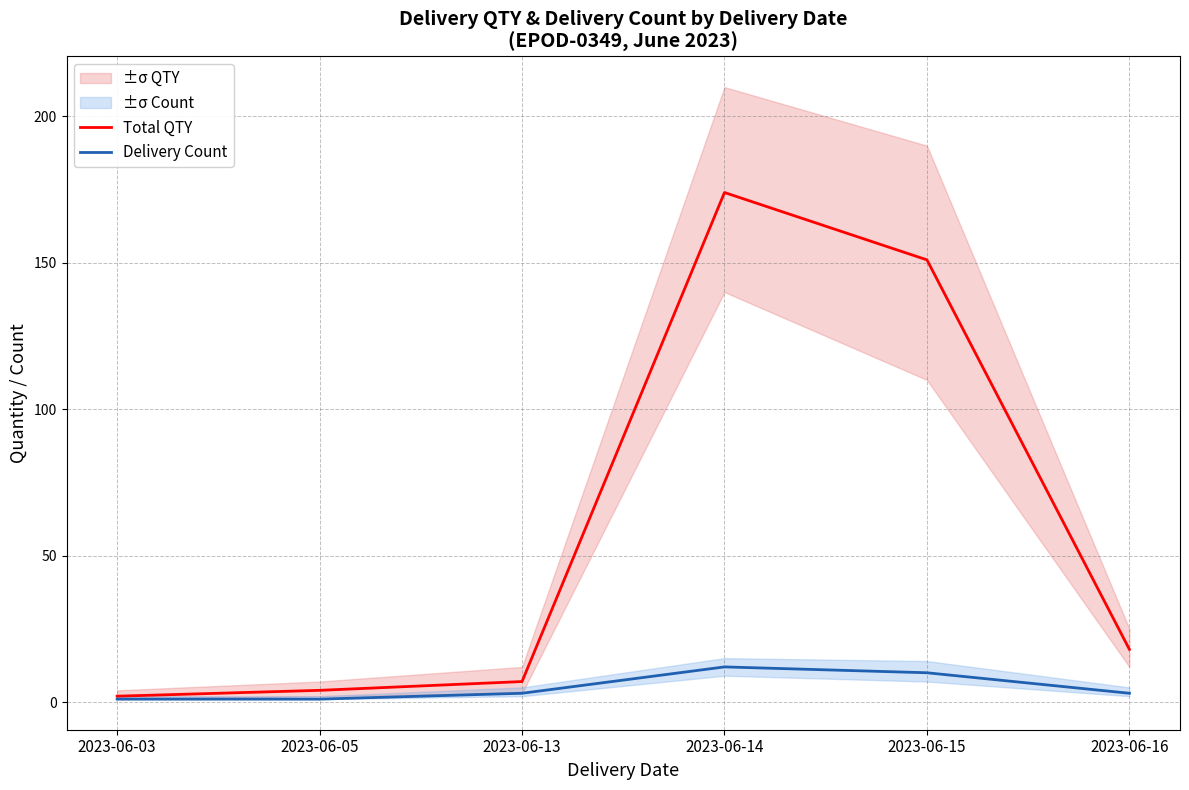

Is the value of Delivery Count at 2023-06-05 greater than the value of Total QTY at 2023-06-05?

No